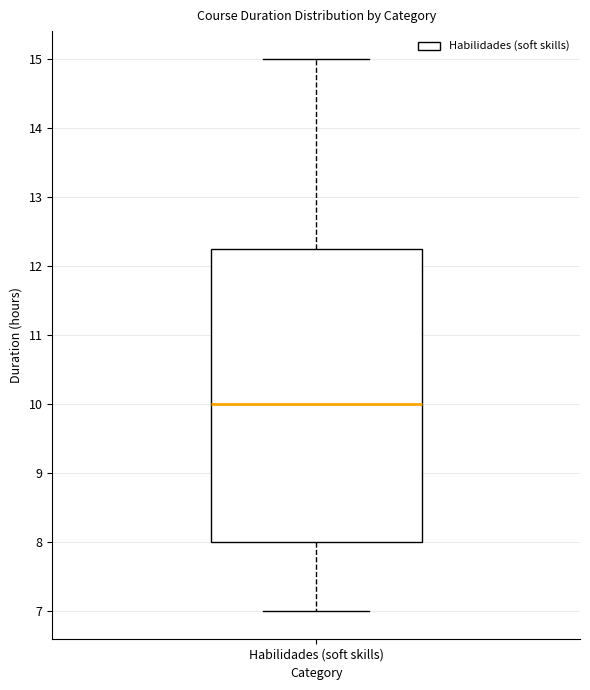

Read this box plot against the y-axis: the position of the median line, the range covered by the box, and the ends of both whiskers. The values are not printed on the chart, so give them approximately, as read against the axis.

median 10.0, box 8.0 to 12.3, whiskers 7.0 to 15.0